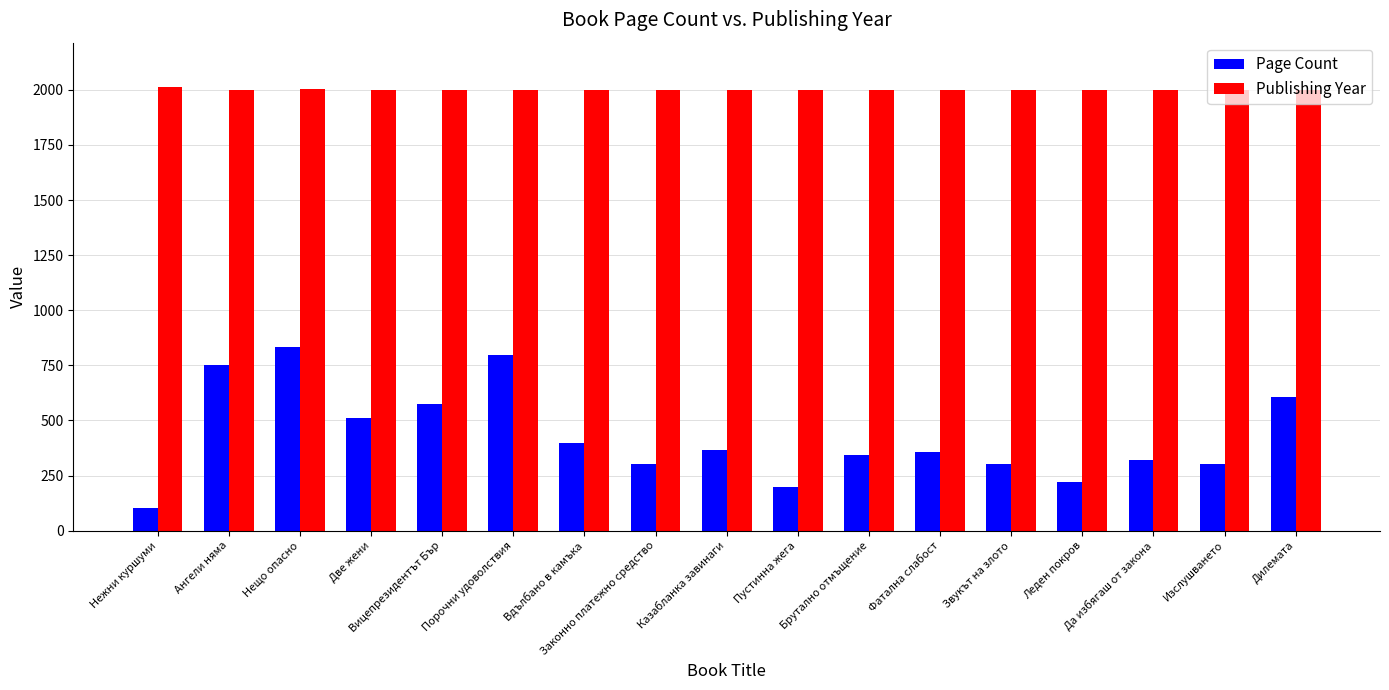

What is the value of the Page Count bar at the 6th from the left?

799